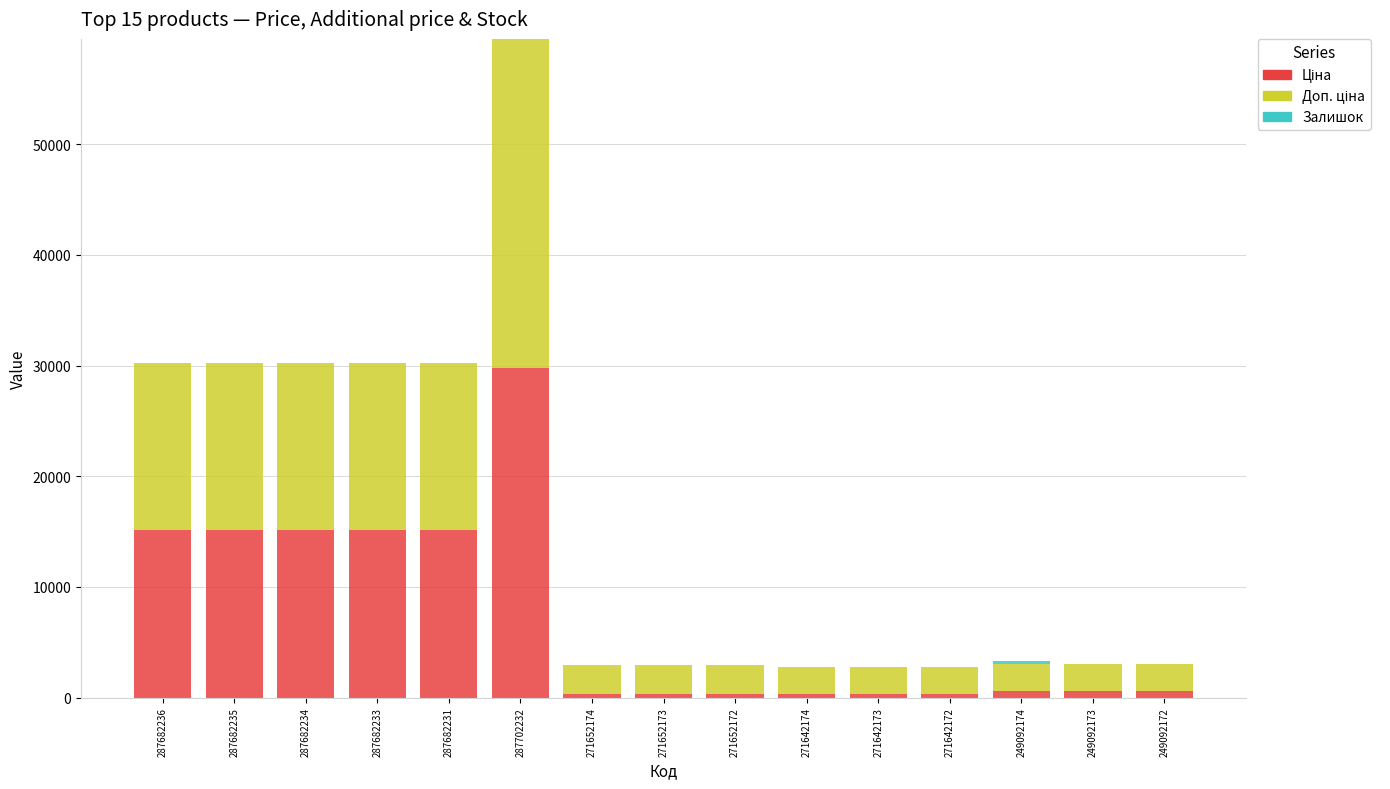

At which category is the sum across all series the highest?

287702232